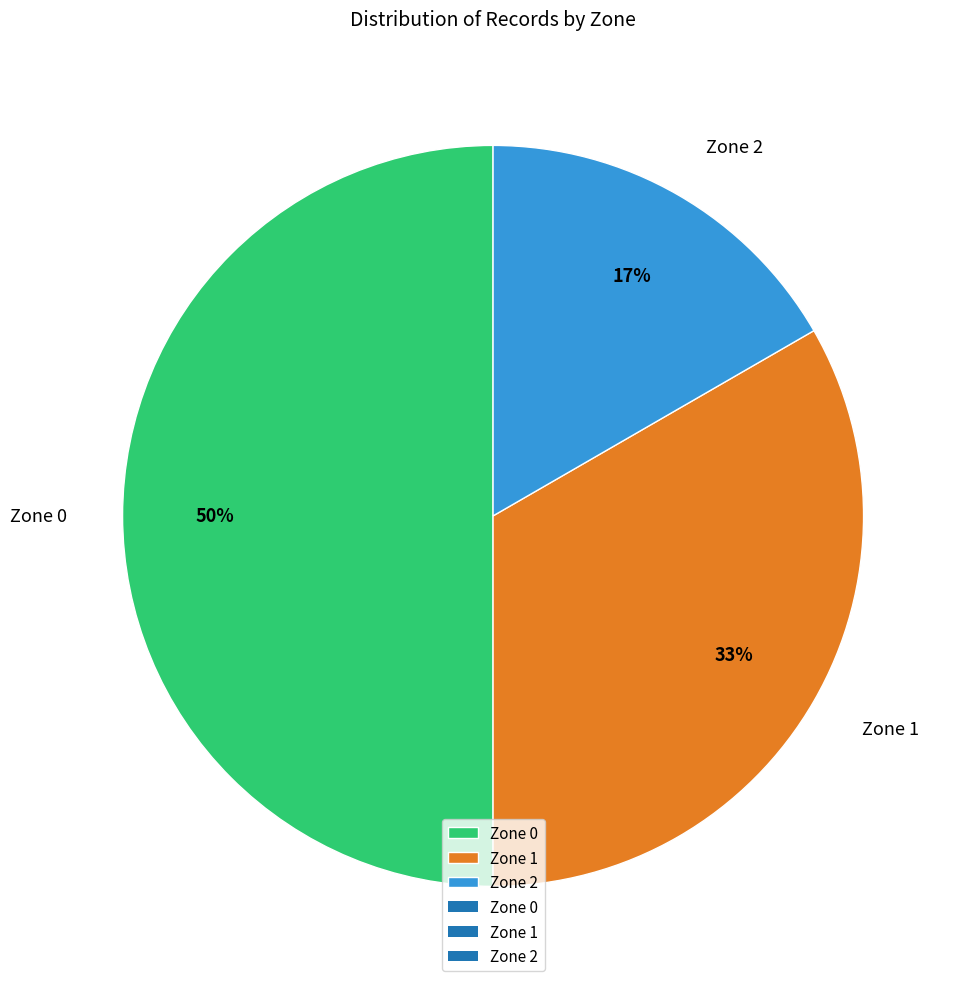

True or false: Zone 1 accounts for 40% of the total.

False